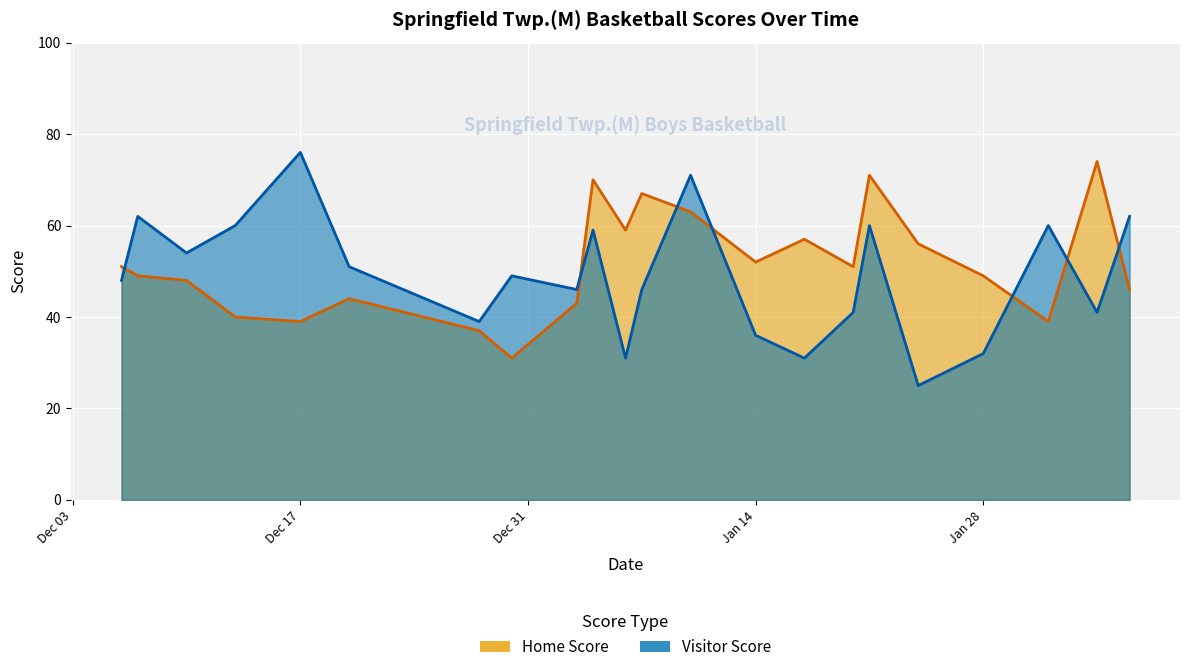

How many data points in Visitor Score are above 49?

10